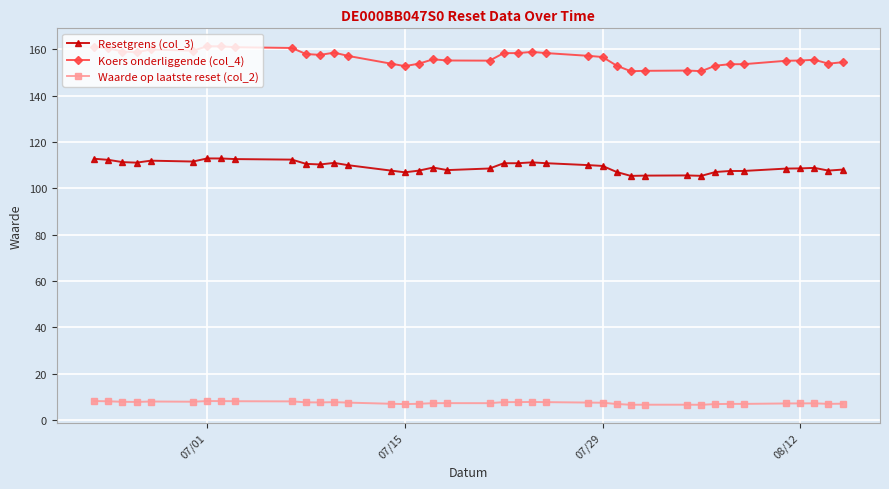

What is the lowest value of the Waarde op laatste reset (col_2) series?

6.6